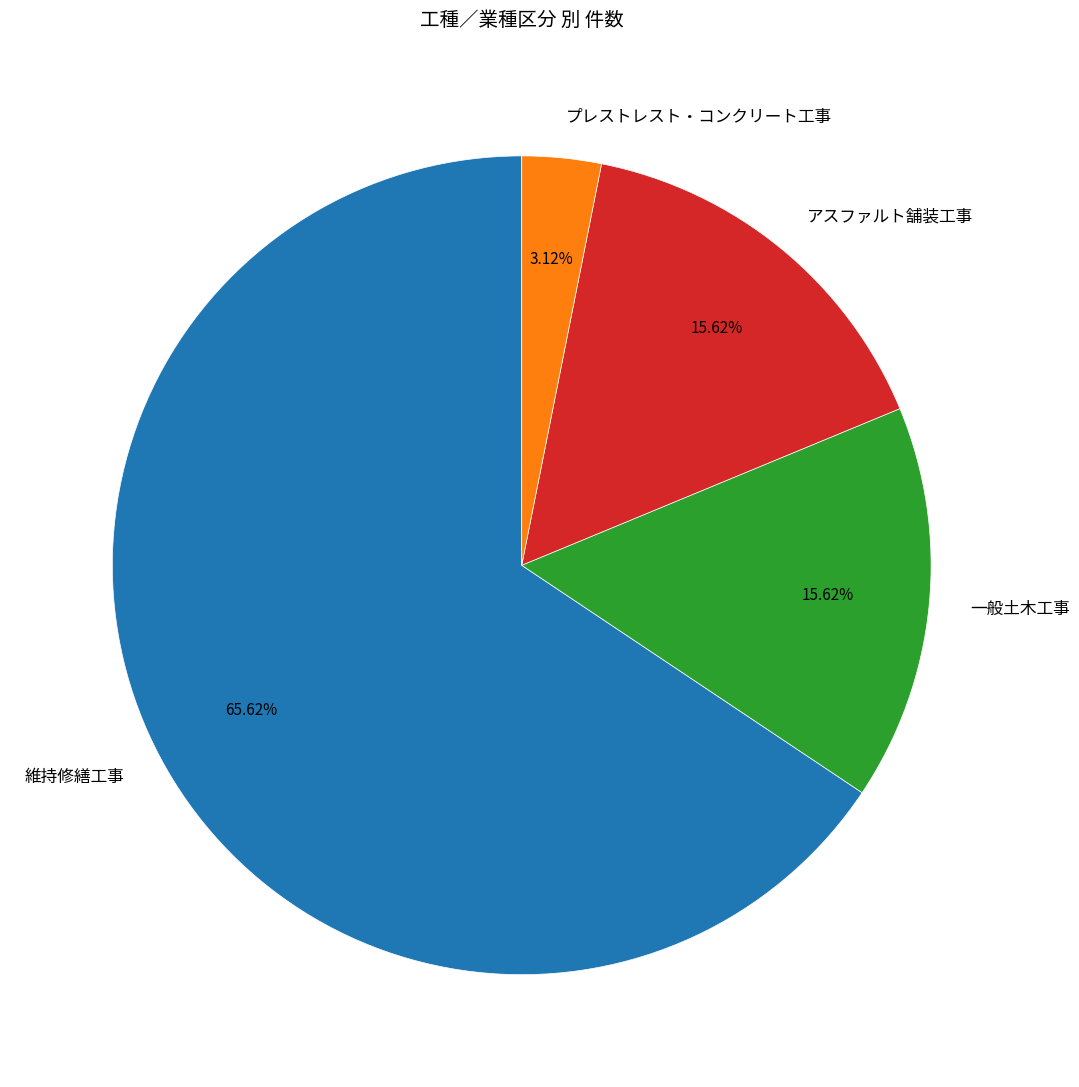

What percentage is the 維持修繕工事 slice, to the nearest percent?

66%